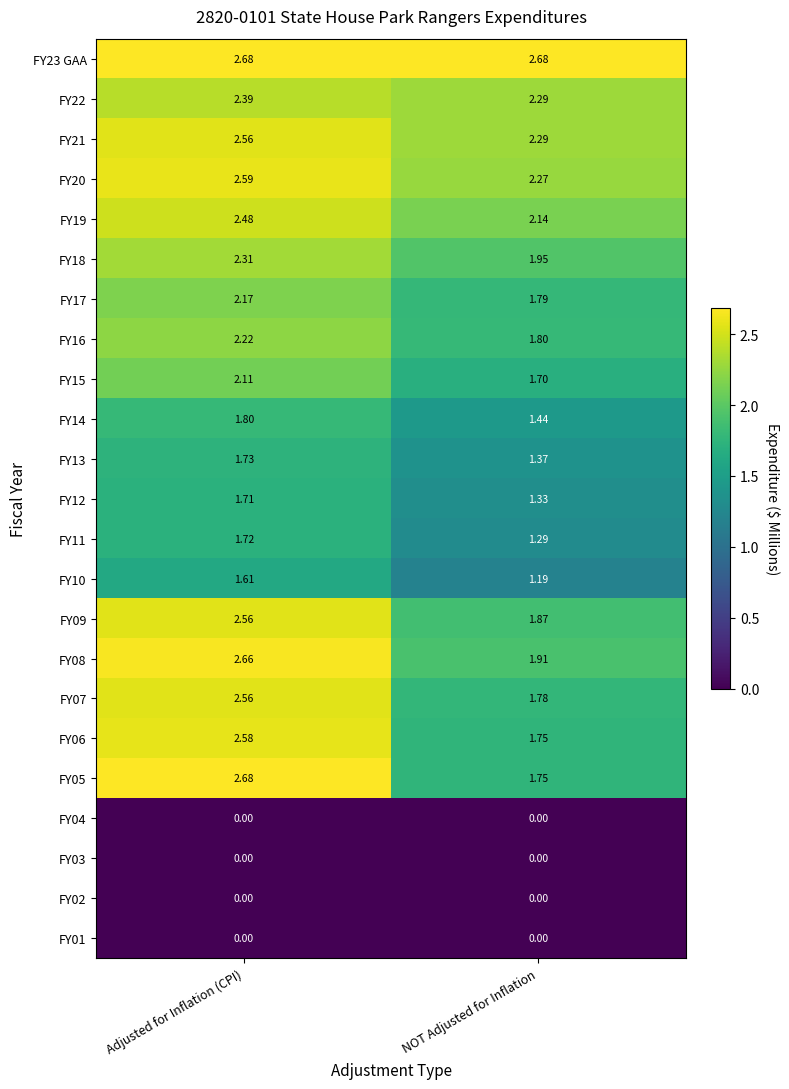

At which category is the sum across all series the highest?

Adjusted for Inflation (CPI)